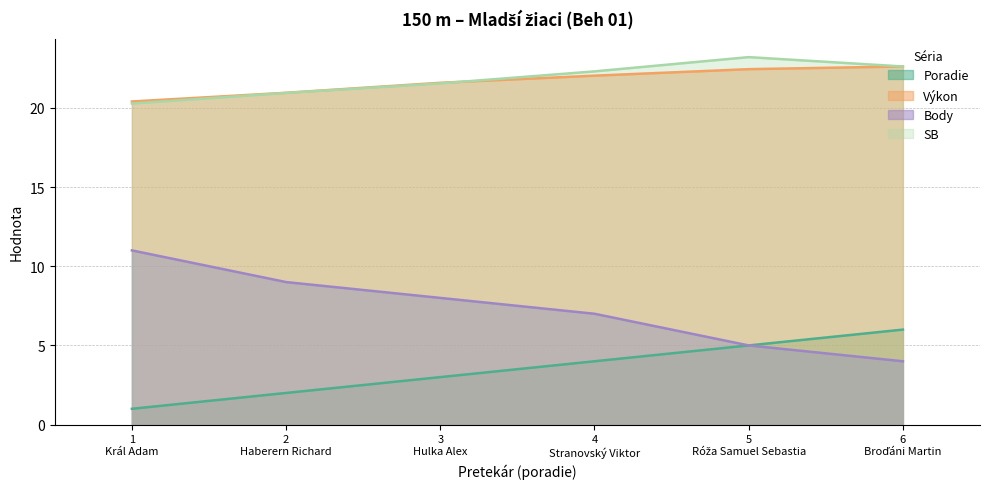

Which series has the widest spread of values?

Body